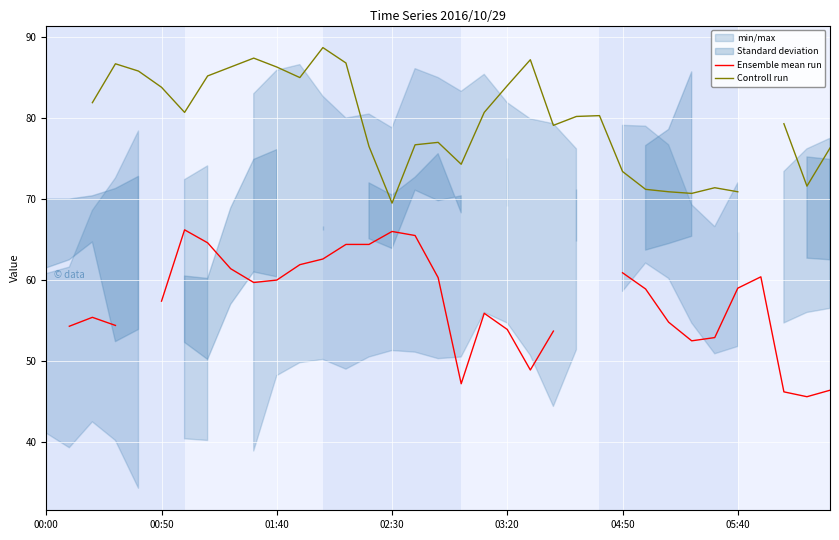

The Controll run series shows 76.5 at 14. True or false?

True